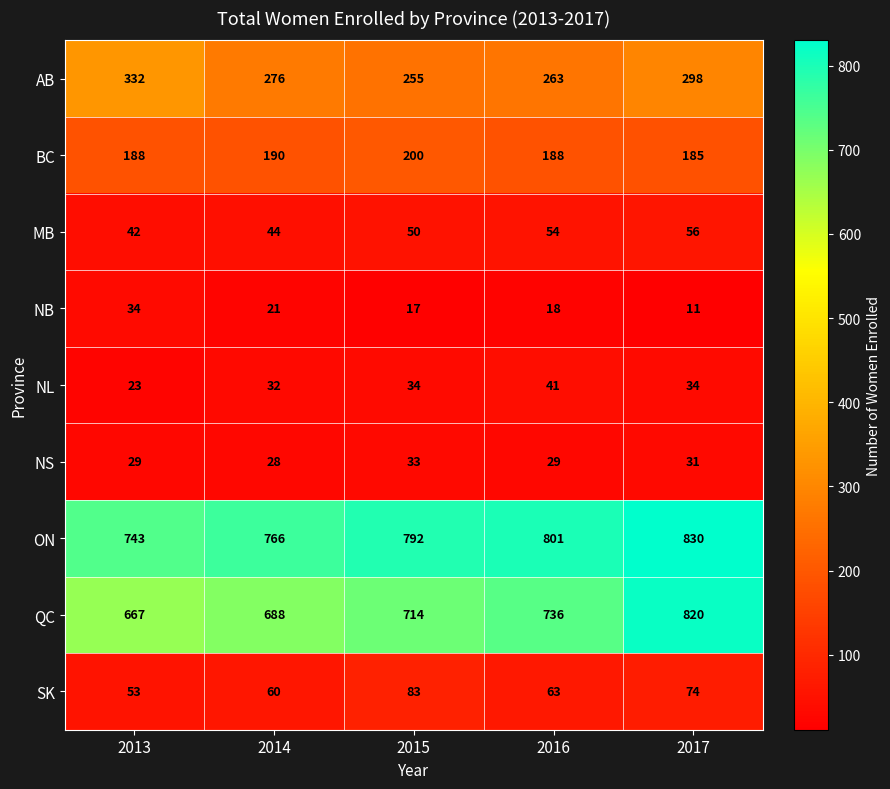

Is it true that NS equals 31 at 2017?

True